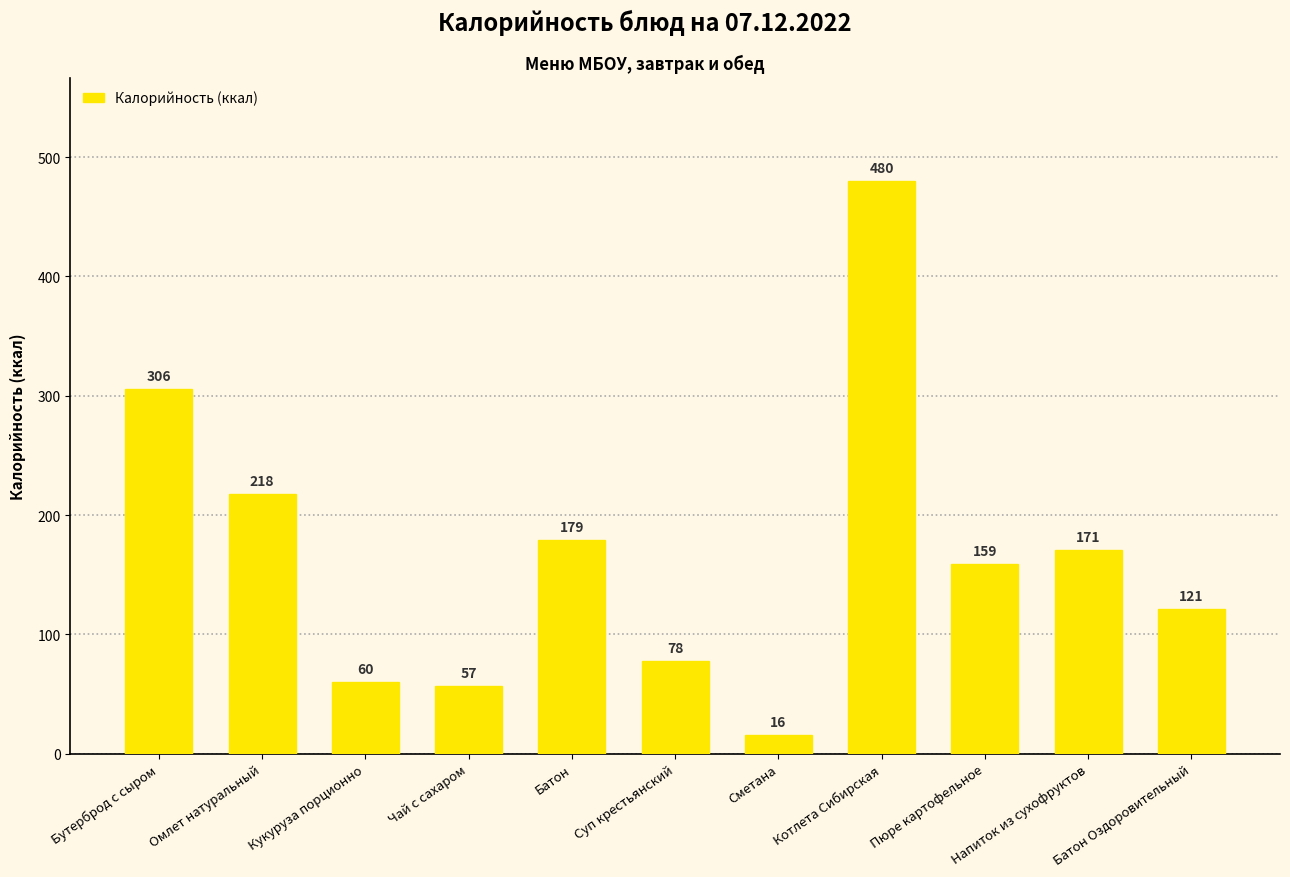

Approximately how many times larger is the value at Чай с сахаром compared to Батон?

0.3